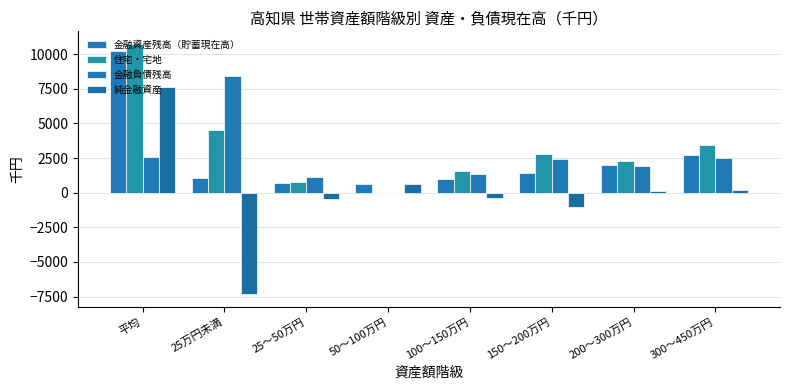

Count the number of categories in the chart.

8